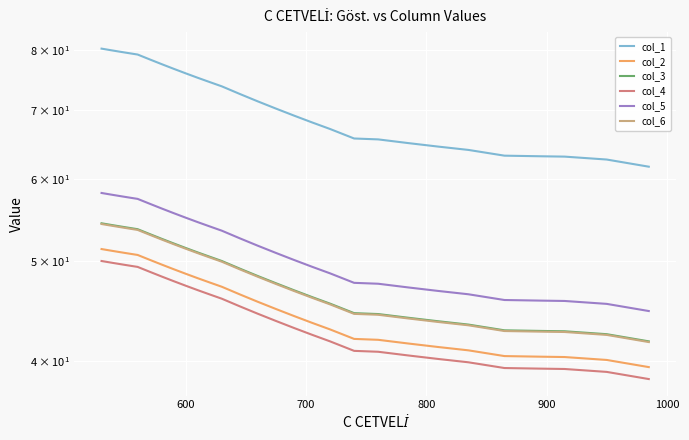

How many categories are shown in the chart?

30